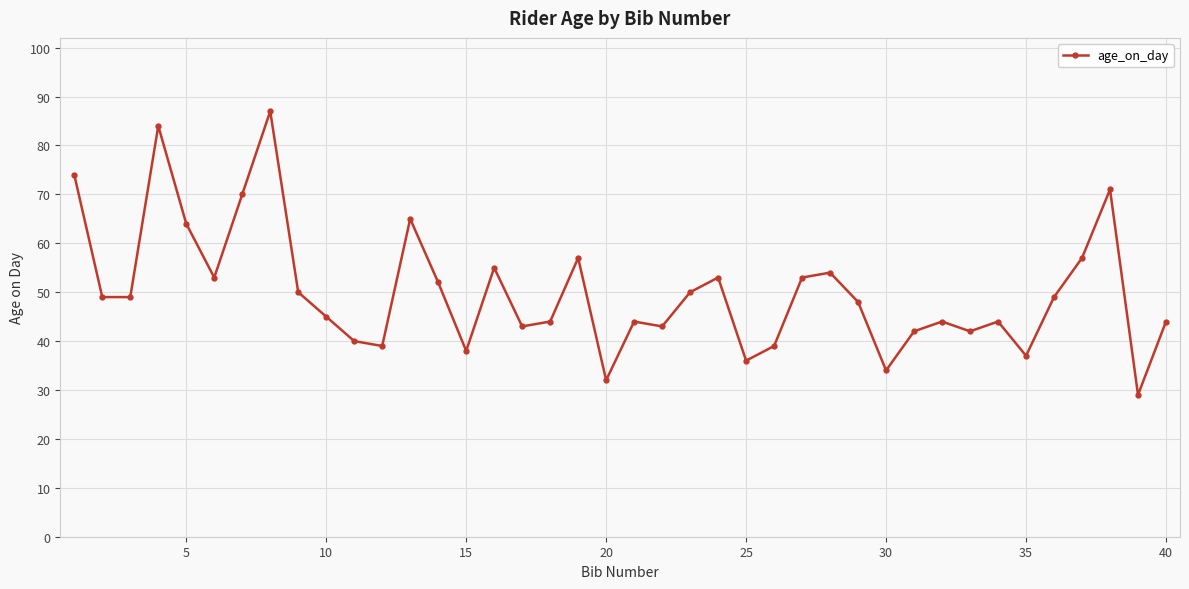

What is the greatest value displayed?

87